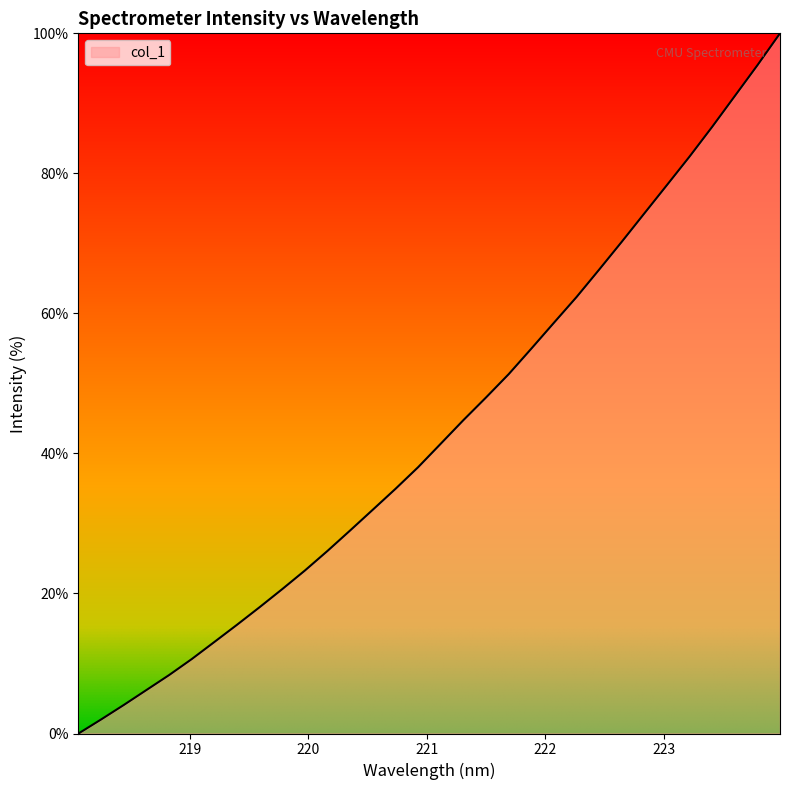

What is the greatest value displayed?

100.0